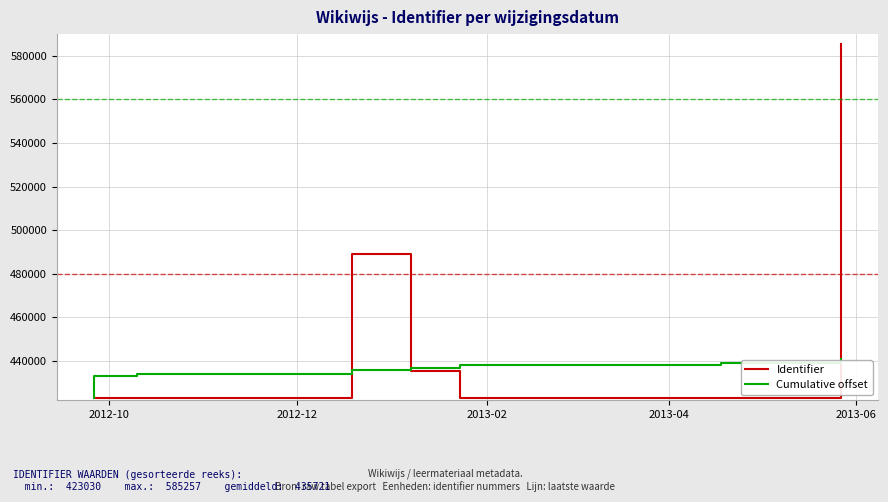

True or false: Cumulative offset has a value of 575653 at 2013-02.

False